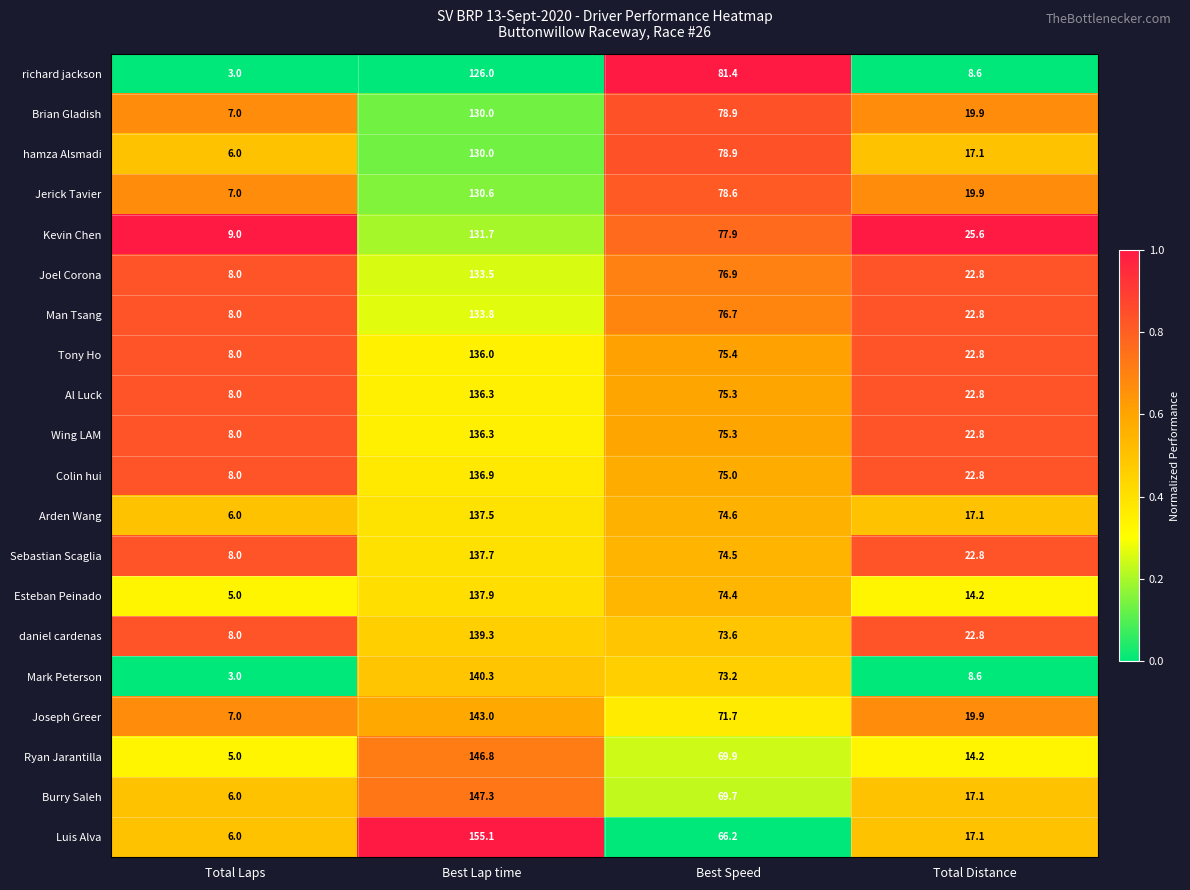

At which category does the chart reach its minimum across all series?

Total Laps